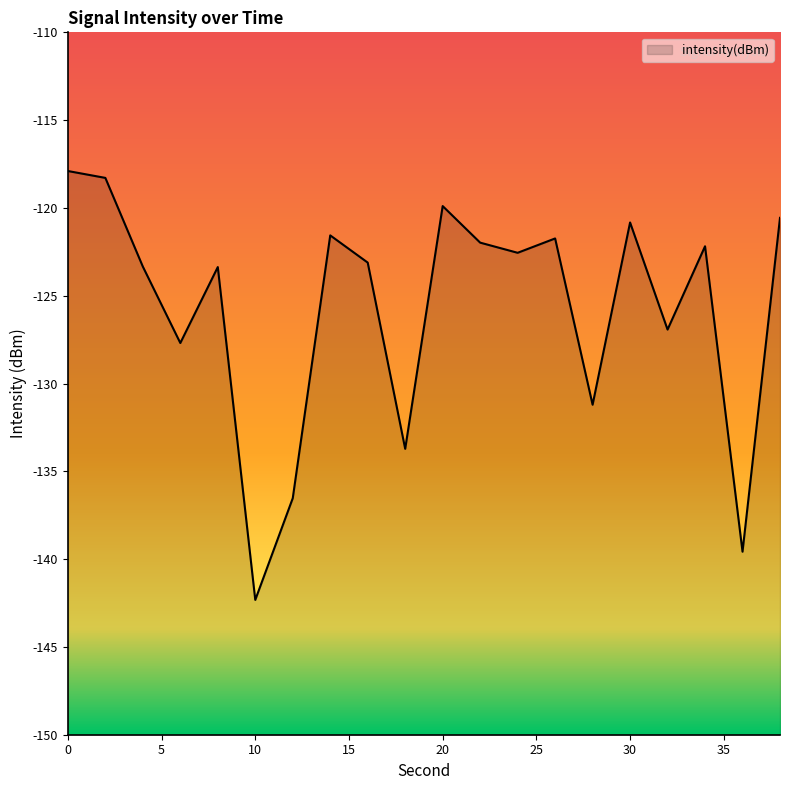

True or false: the data shows -122.6 at 24.

True